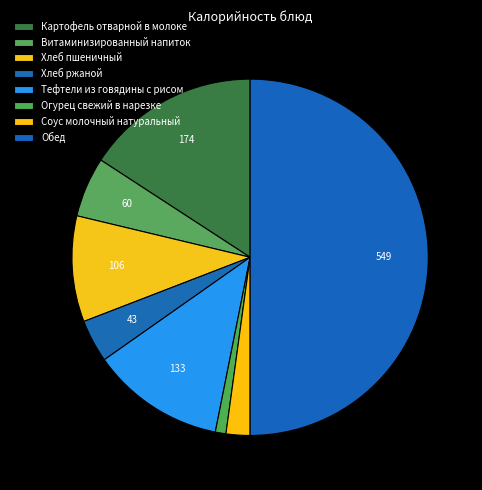

Is it true that Огурец свежий в нарезке is 8% of the pie?

False